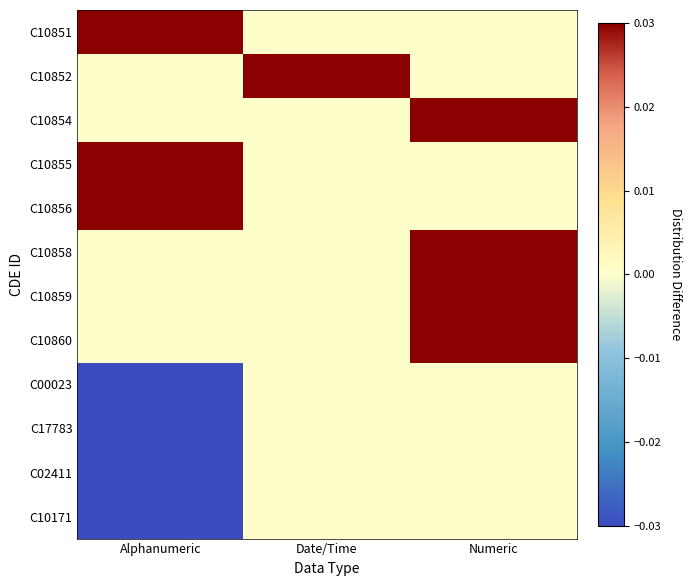

Reading left to right, transcribe all the data shown in this chart.

C10851: Alphanumeric=0.0	Date/Time=0.0	Numeric=0.0
C10852: Alphanumeric=0.0	Date/Time=0.0	Numeric=0.0
C10854: Alphanumeric=0.0	Date/Time=0.0	Numeric=0.0
C10855: Alphanumeric=0.0	Date/Time=0.0	Numeric=0.0
C10856: Alphanumeric=0.0	Date/Time=0.0	Numeric=0.0
C10858: Alphanumeric=0.0	Date/Time=0.0	Numeric=0.0
C10859: Alphanumeric=0.0	Date/Time=0.0	Numeric=0.0
C10860: Alphanumeric=0.0	Date/Time=0.0	Numeric=0.0
C00023: Alphanumeric=-0.0	Date/Time=0.0	Numeric=0.0
C17783: Alphanumeric=-0.0	Date/Time=0.0	Numeric=0.0
C02411: Alphanumeric=-0.0	Date/Time=0.0	Numeric=0.0
C10171: Alphanumeric=-0.0	Date/Time=0.0	Numeric=0.0